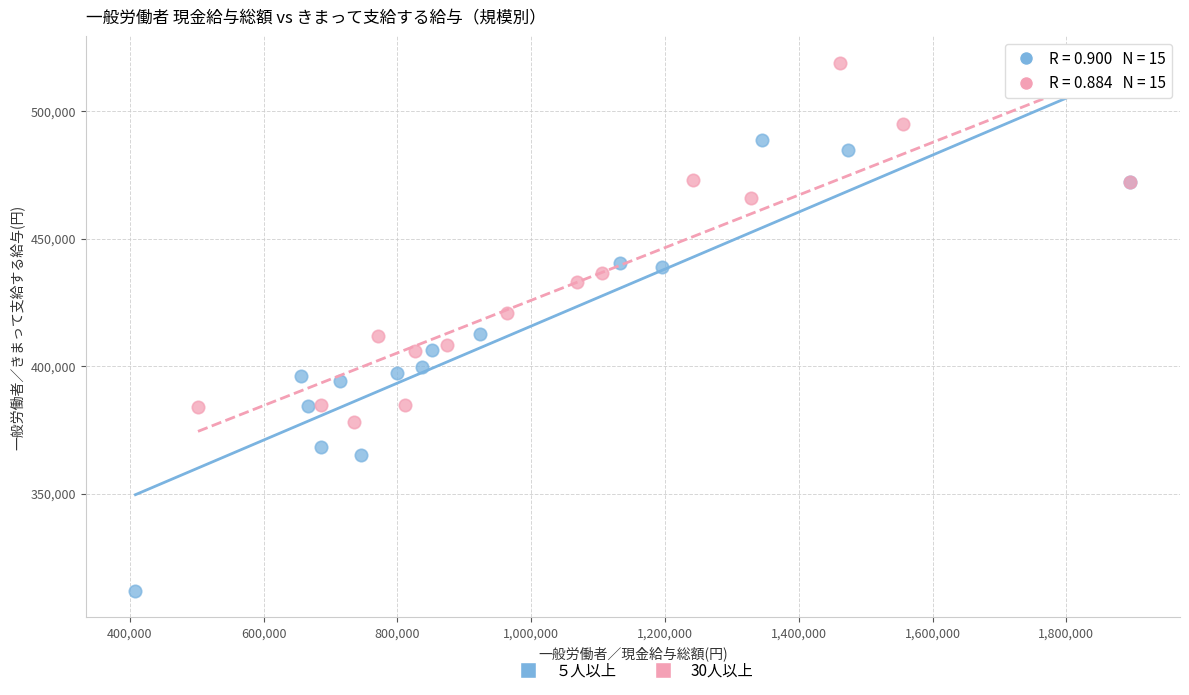

Which series reaches the minimum Y coordinate?

５人以上